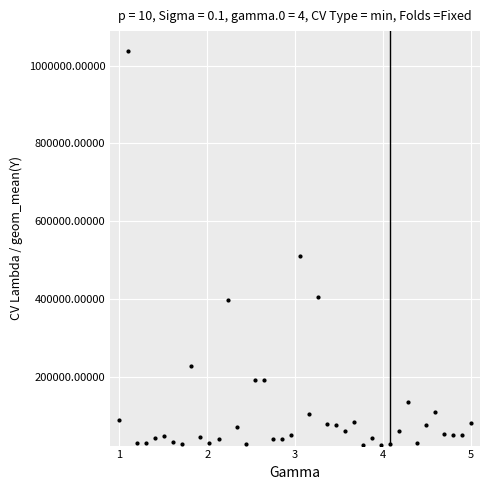

What Y value in the scatter plot is closest to 531168?

509419.4